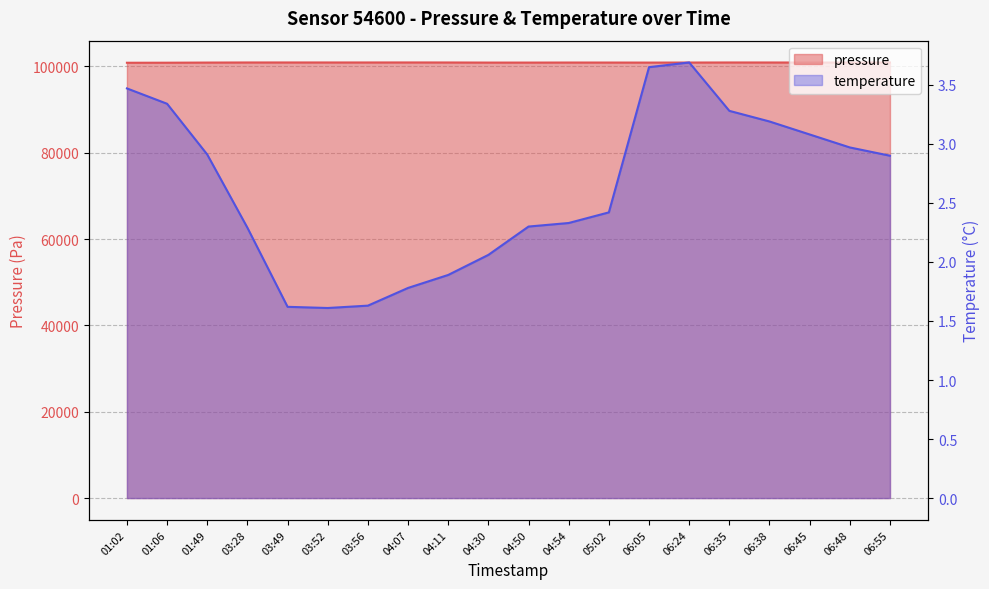

Is the value of pressure at 06:35 greater than the value of temperature at 04:30?

Yes